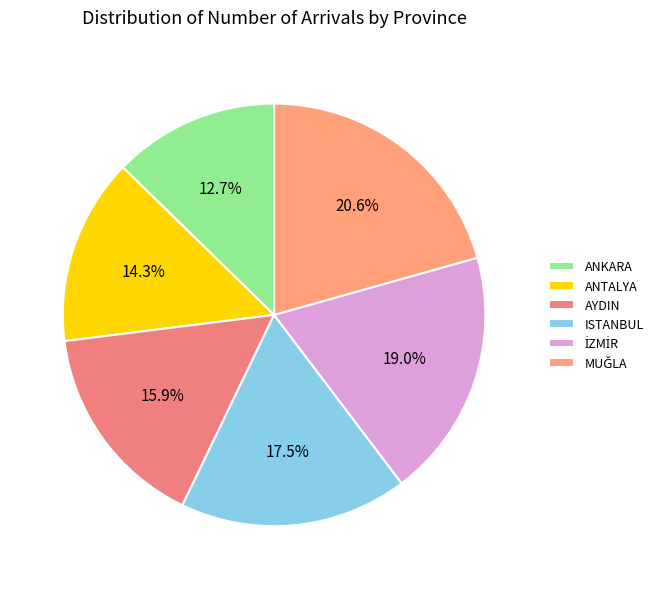

Is there any slice that represents more than half of the pie?

No